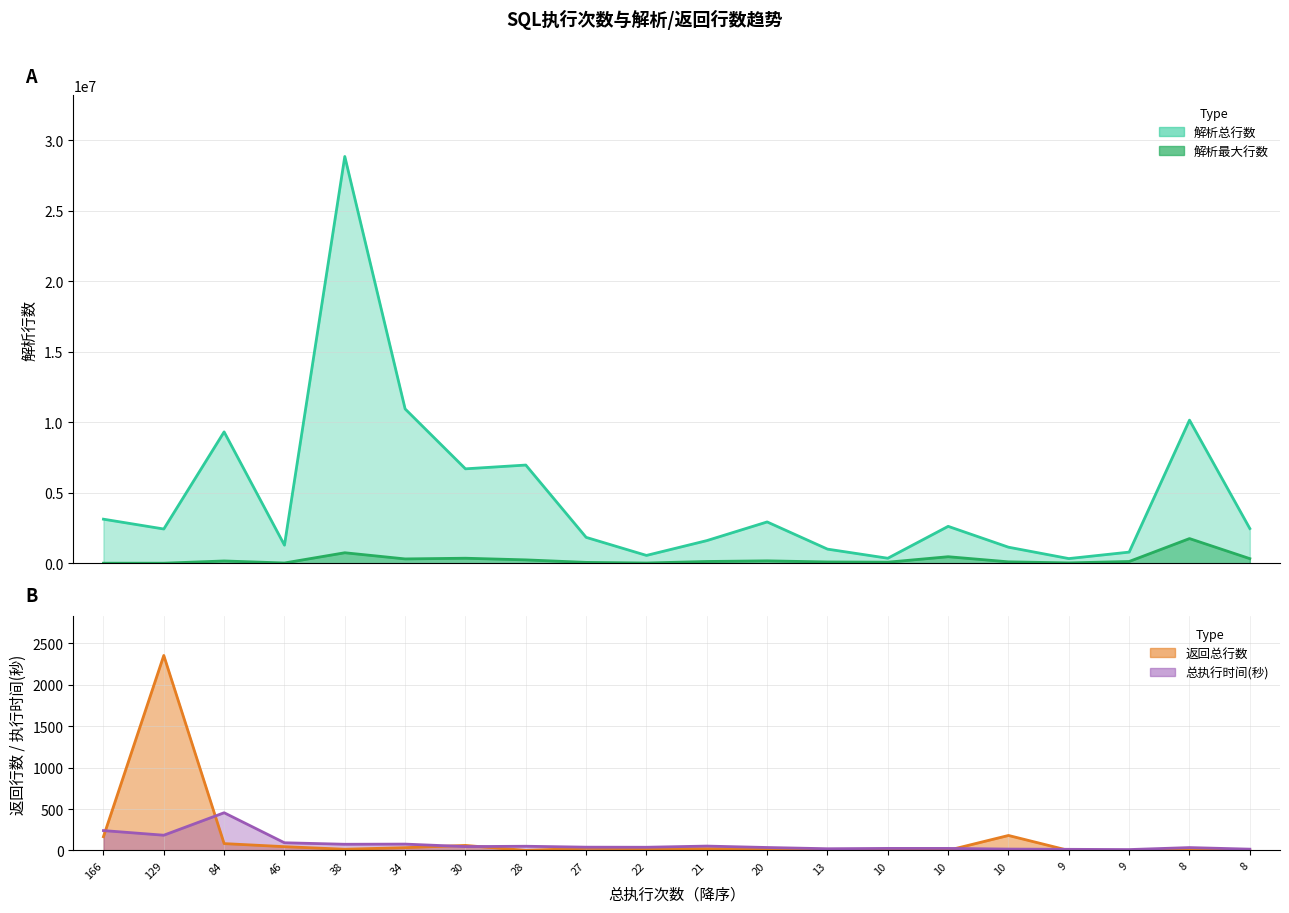

What is the difference between the maximum and second lowest values in the 解析总行数 series?

28481498